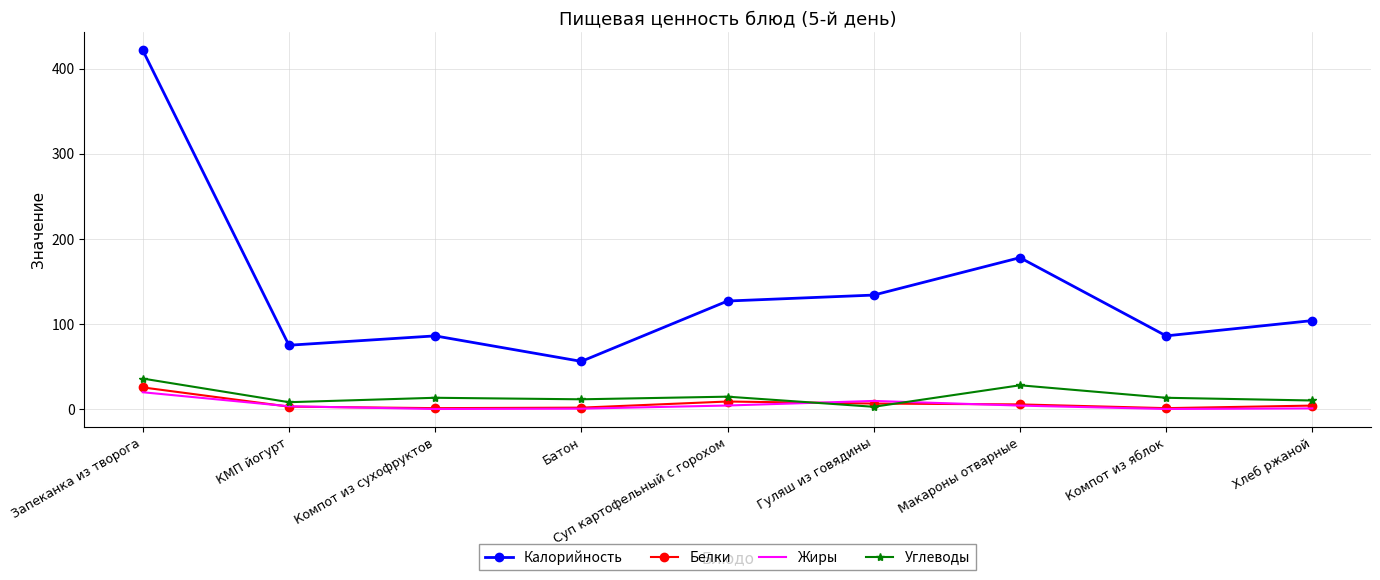

Is the value of Углеводы at Макароны отварные greater than the value of Жиры at Компот из яблок?

Yes